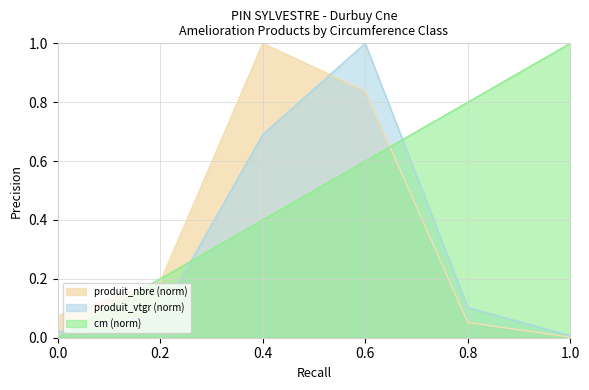

Which series ends up on top after the final intersection of cm (norm) and produit_nbre (norm)?

cm (norm)